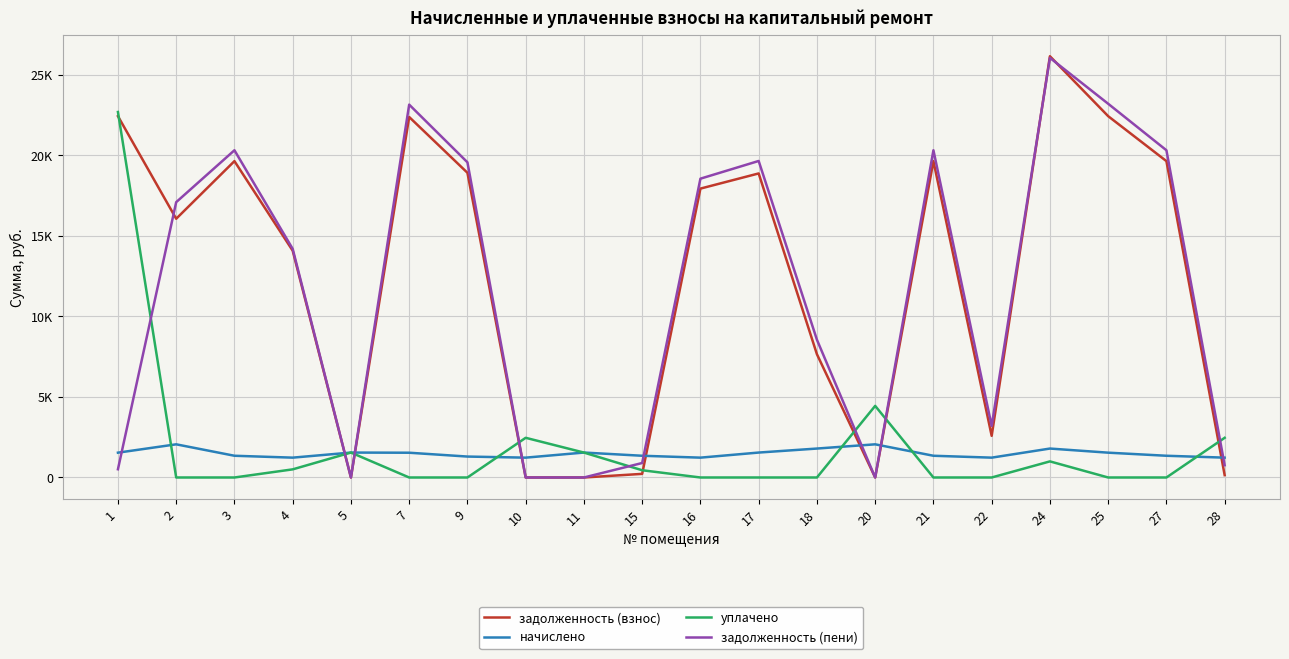

Does the chart display data point markers on the line(s)?

No